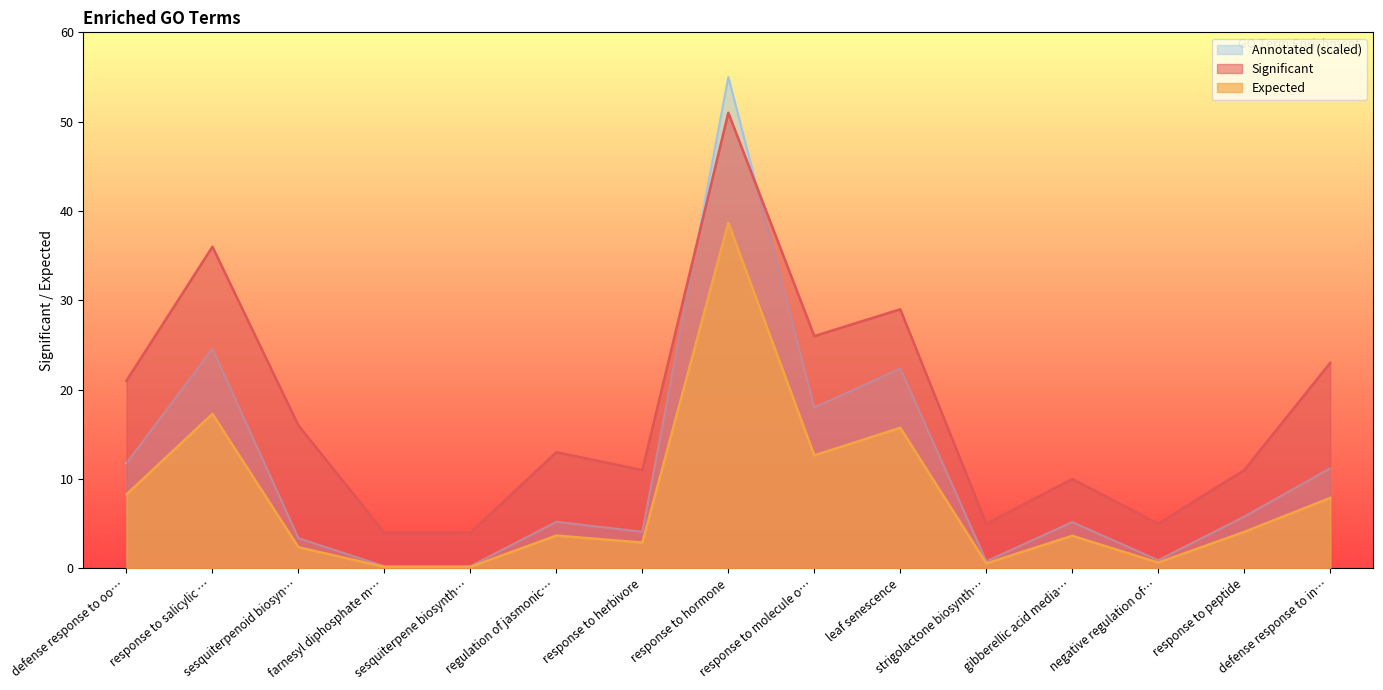

Rank the series by their average value, from highest to lowest.

Significant, Annotated (scaled), Expected